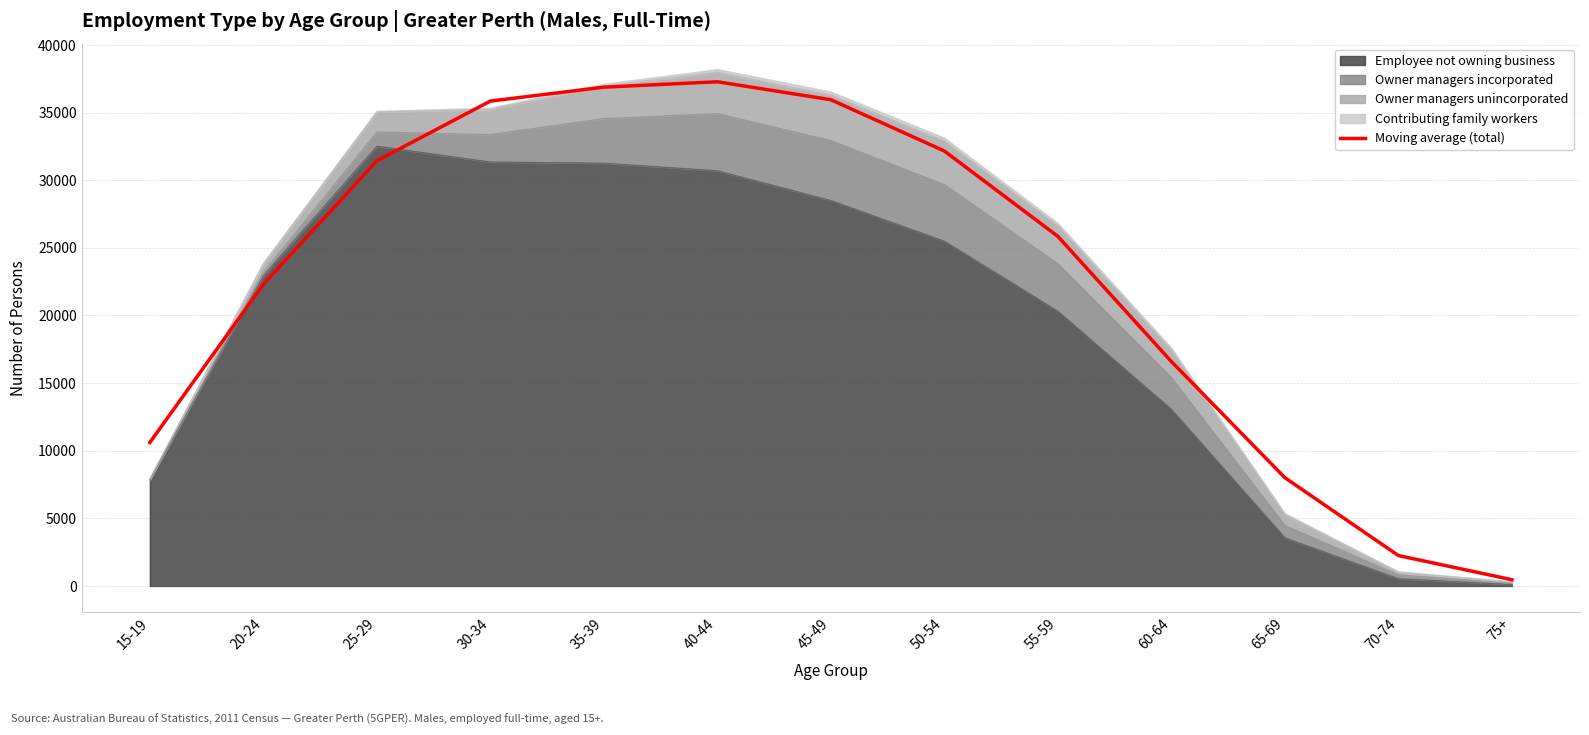

List the labels in order of value, largest first.

40-44, 35-39, 45-49, 30-34, 50-54, 25-29, 55-59, 20-24, 60-64, 15-19, 65-69, 70-74, 75+